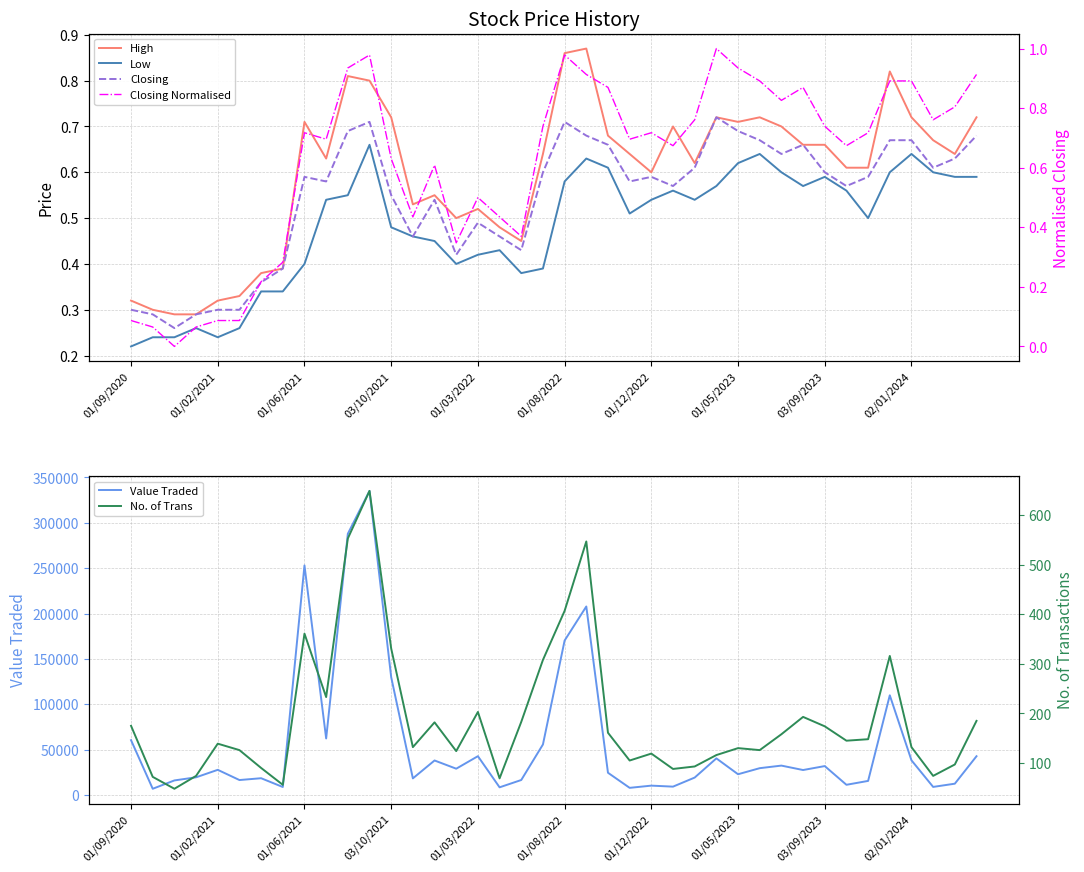

The value of Closing at 26 is 0.4. True or false?

False